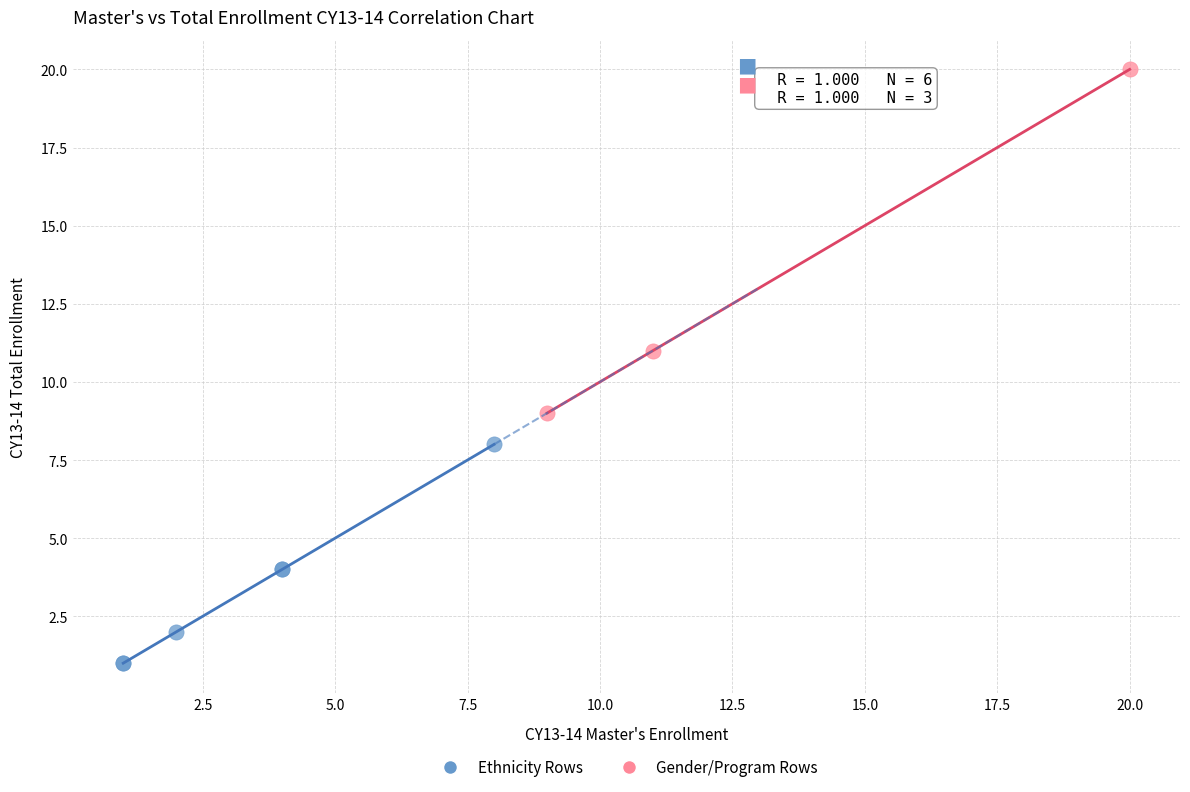

Which series reaches the minimum Y coordinate?

Ethnicity Rows